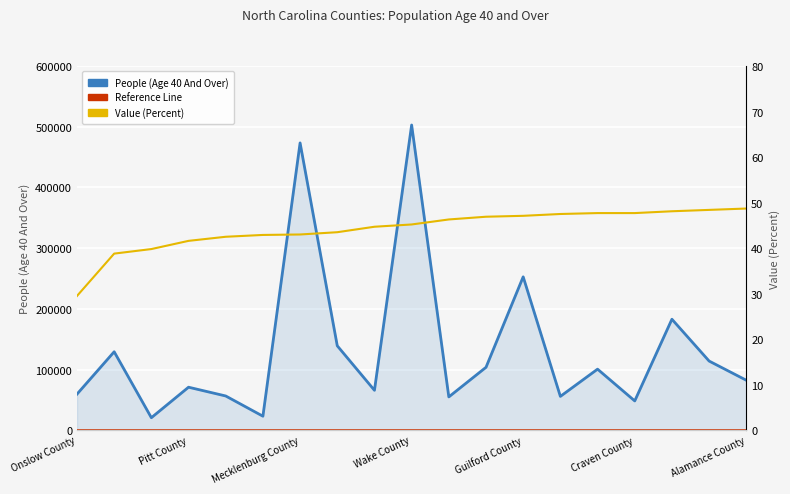

How many data points in Value (Percent) are less than 45?

9